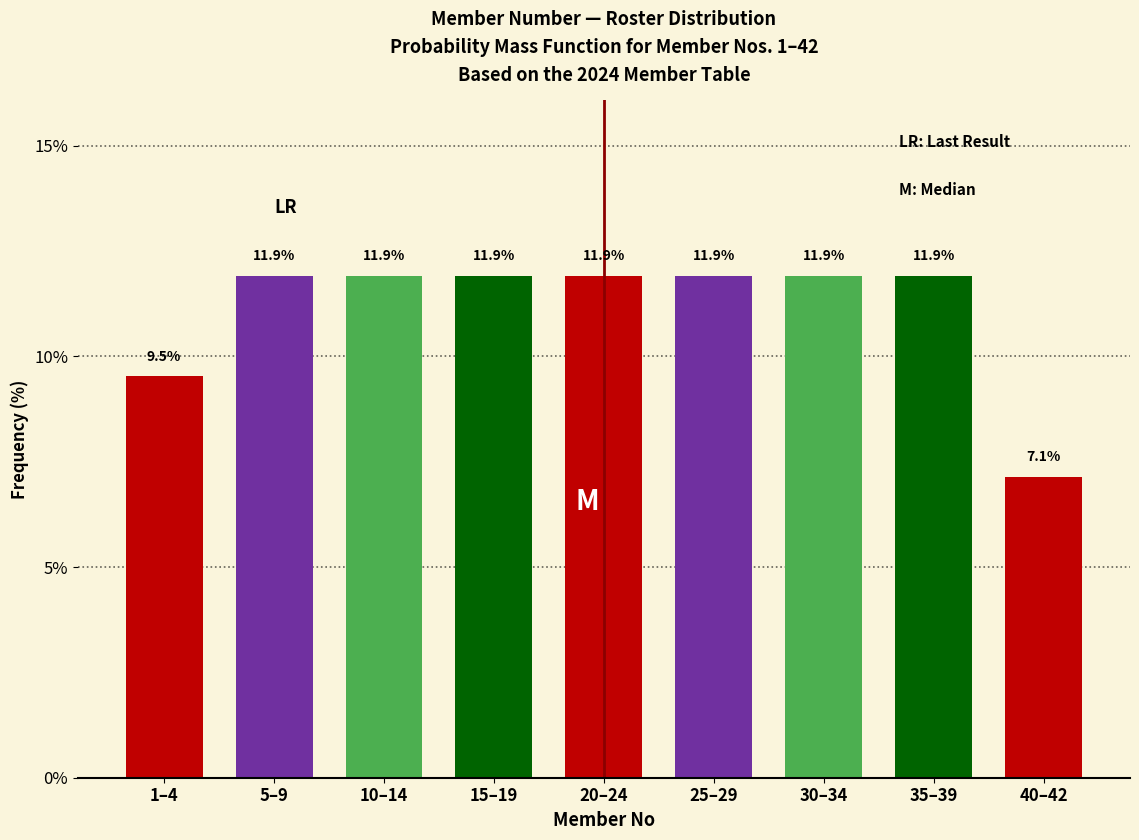

Reading right to left, what are all the values shown in this chart?

40–42=7.1	35–39=11.9	30–34=11.9	25–29=11.9	20–24=11.9	15–19=11.9	10–14=11.9	5–9=11.9	1–4=9.5